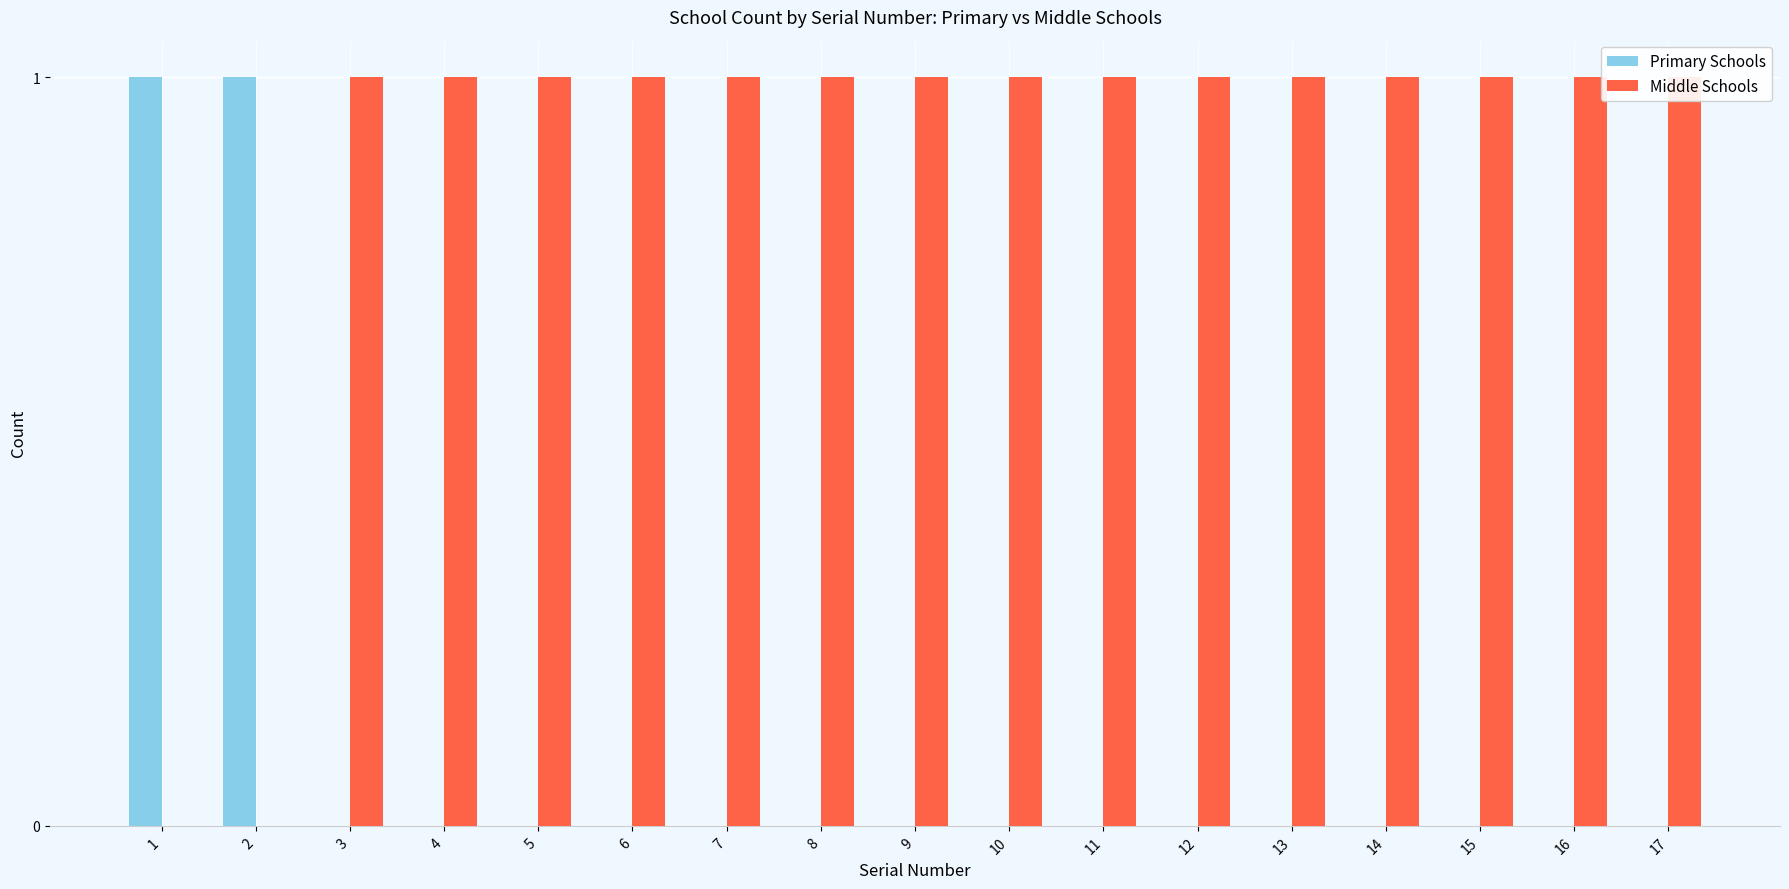

How many positive values does the Primary Schools series have?

2